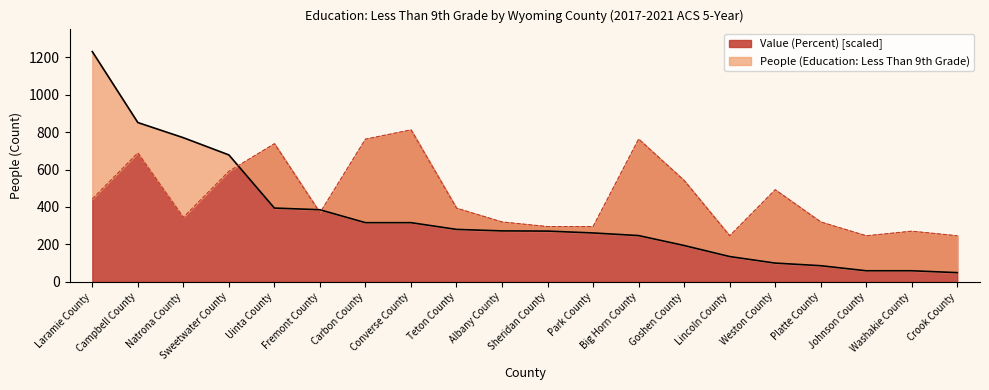

Reading left to right, transcribe all the data shown in this chart.

People (Education: Less Than 9th Grade): Laramie County=1230.0	Campbell County=851.0	Natrona County=770.0	Sweetwater County=678.0	Uinta County=394.0	Fremont County=385.0	Carbon County=316.0	Converse County=316.0	Teton County=280.0	Albany County=272.0	Sheridan County=271.0	Park County=261.0	Big Horn County=247.0	Goshen County=194.0	Lincoln County=135.0	Weston County=100.0	Platte County=86.0	Johnson County=59.0	Washakie County=59.0	Crook County=49.0
Value (Percent): Laramie County=442.8	Campbell County=688.8	Natrona County=344.4	Sweetwater County=590.4	Uinta County=738.0	Fremont County=369.0	Carbon County=762.6	Converse County=811.8	Teton County=393.6	Albany County=319.8	Sheridan County=295.2	Park County=295.2	Big Horn County=762.6	Goshen County=541.2	Lincoln County=246.0	Weston County=492.0	Platte County=319.8	Johnson County=246.0	Washakie County=270.6	Crook County=246.0